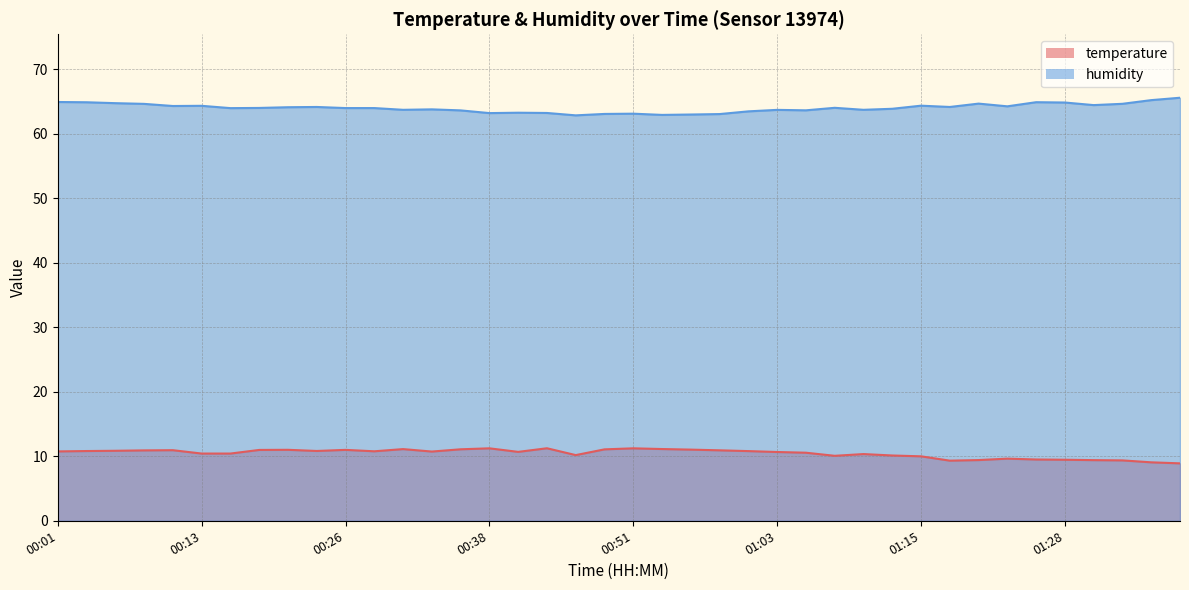

In temperature, how many points are lower than both neighbors (excluding endpoints)?

7